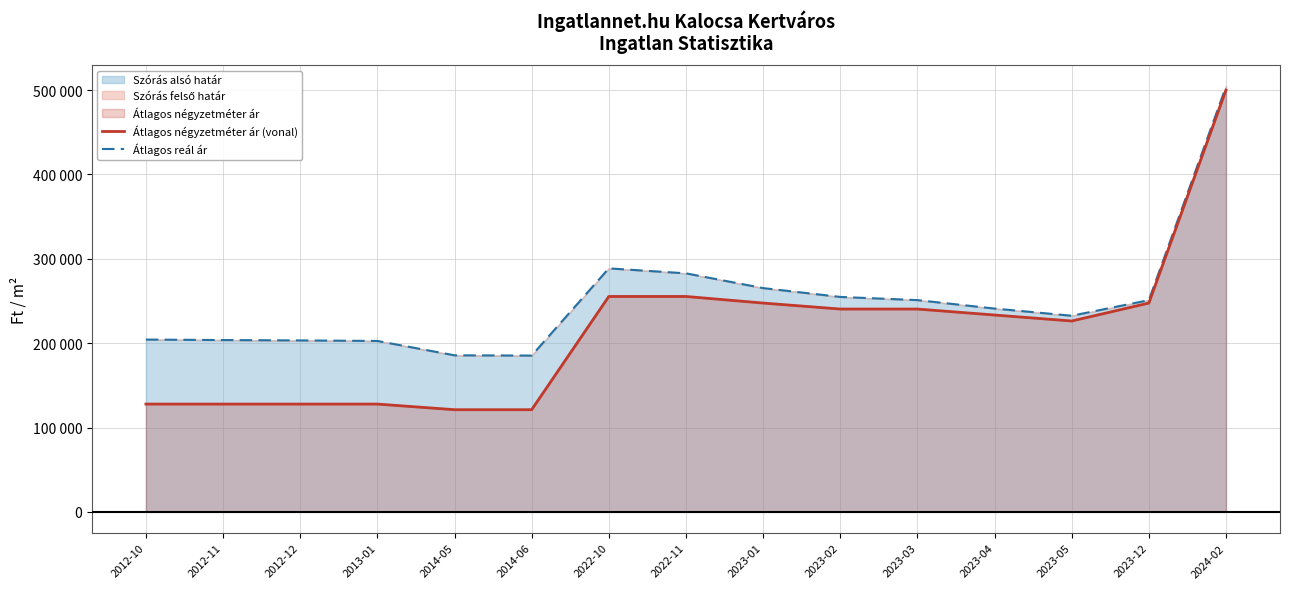

True or false: Átlagos reál ár has a value of 289802 at 2024-02.

False